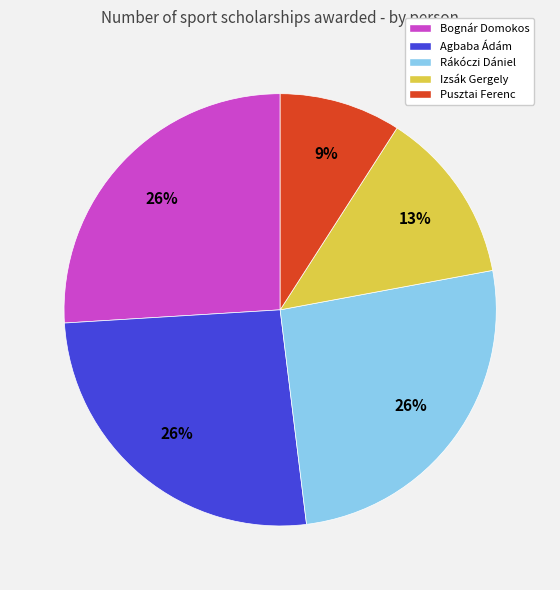

To the nearest percent, what is the average slice percentage?

20%